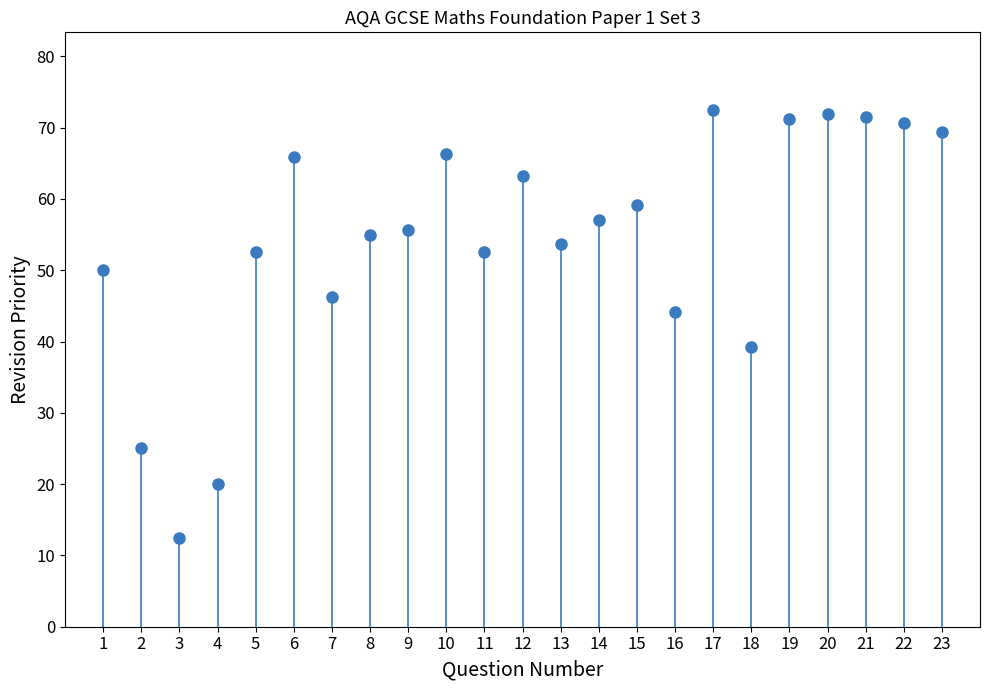

What is the range of Y values (max minus min)?

60.0